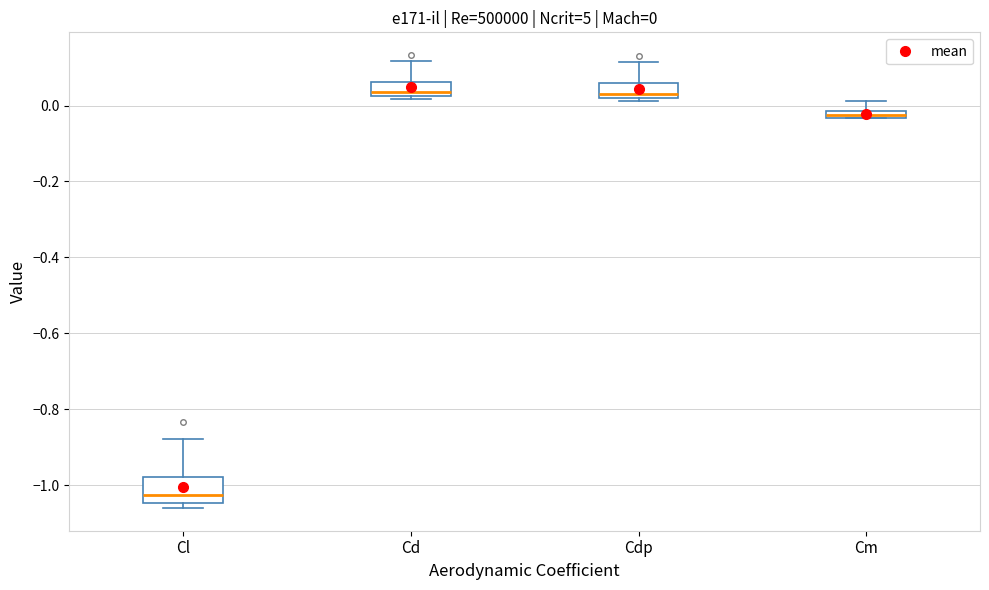

Comparing the boxes themselves (not the whiskers), which one is the tallest?

Cl